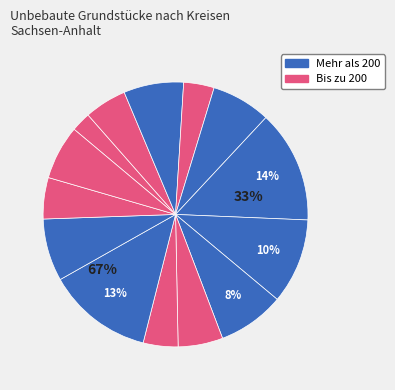

What portion of the pie excludes Salzlandkreis?

92.4%